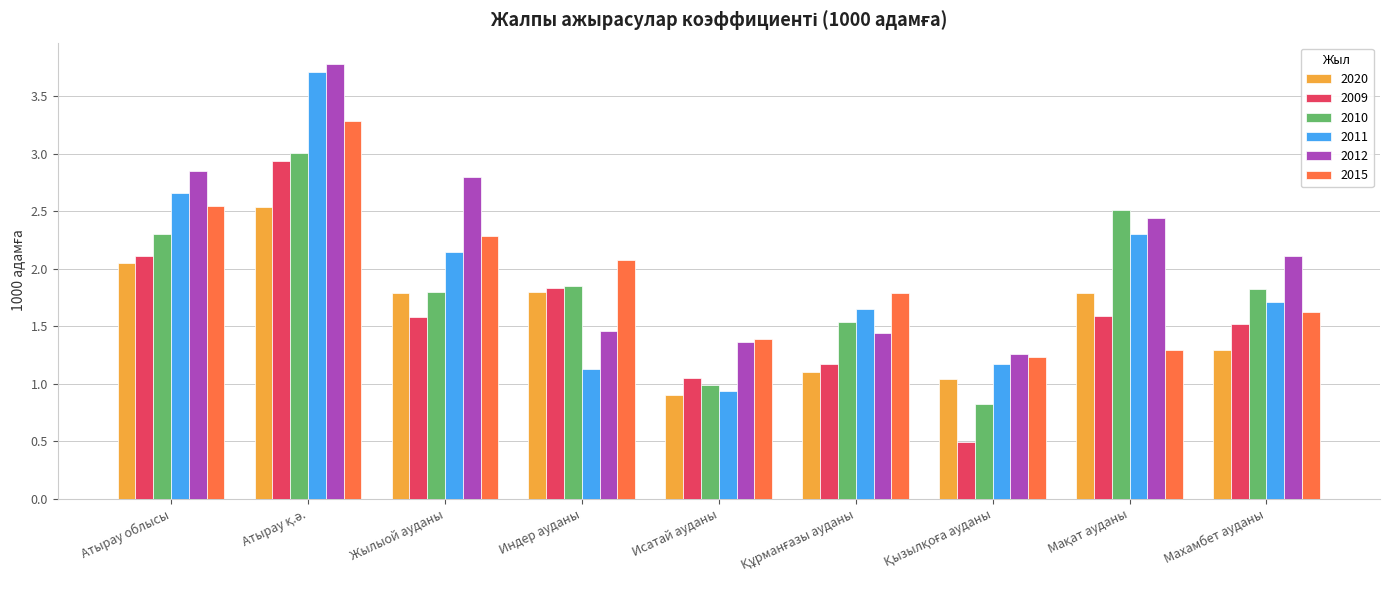

What value does the 2011 series have at Махамбет ауданы?

1.7